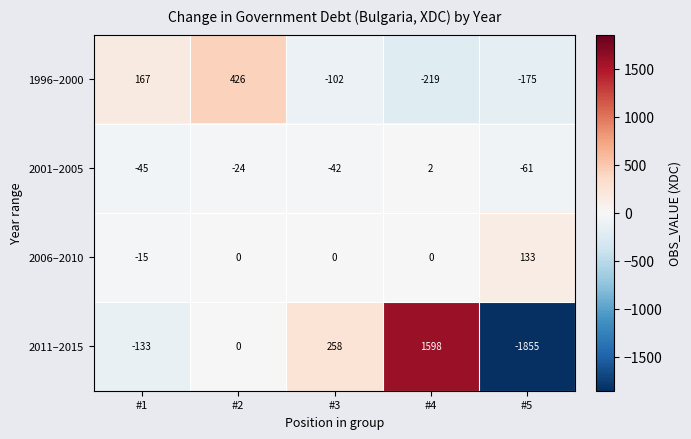

Rank the series by their maximum value, from highest to lowest.

2011–2015, 1996–2000, 2006–2010, 2001–2005